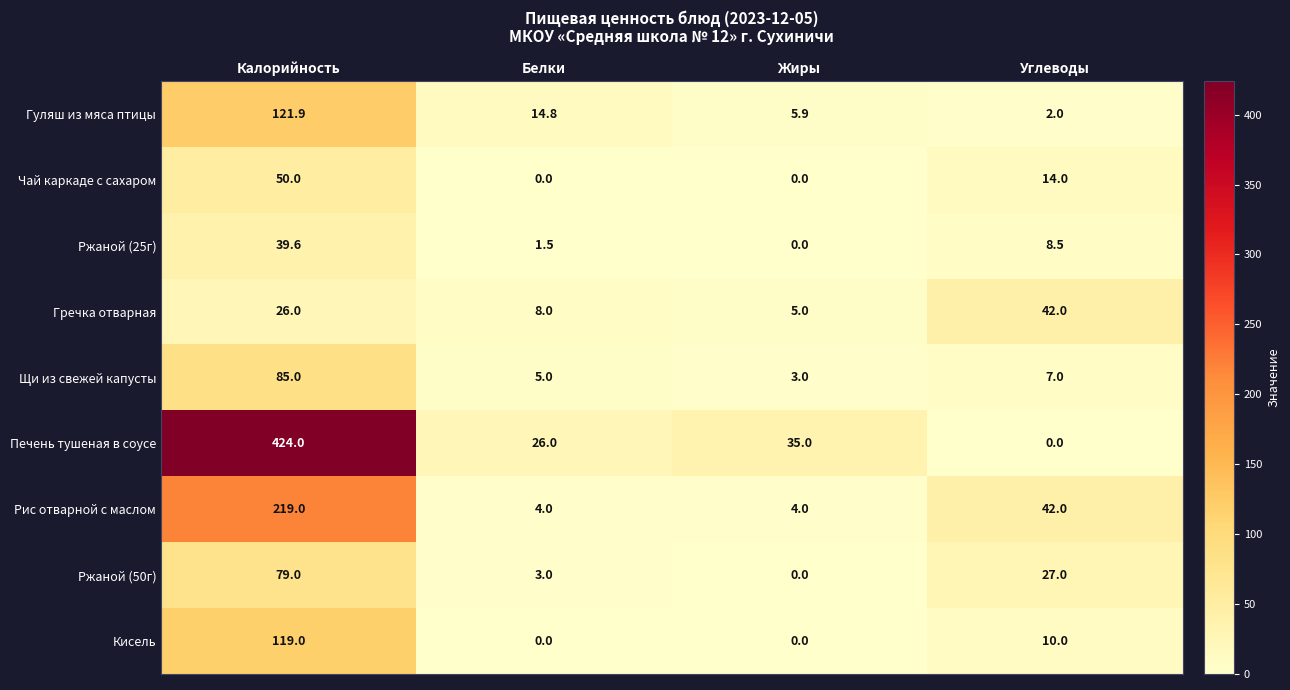

What is the difference between the maximum and minimum values in the Щи из свежей капусты series?

82.0